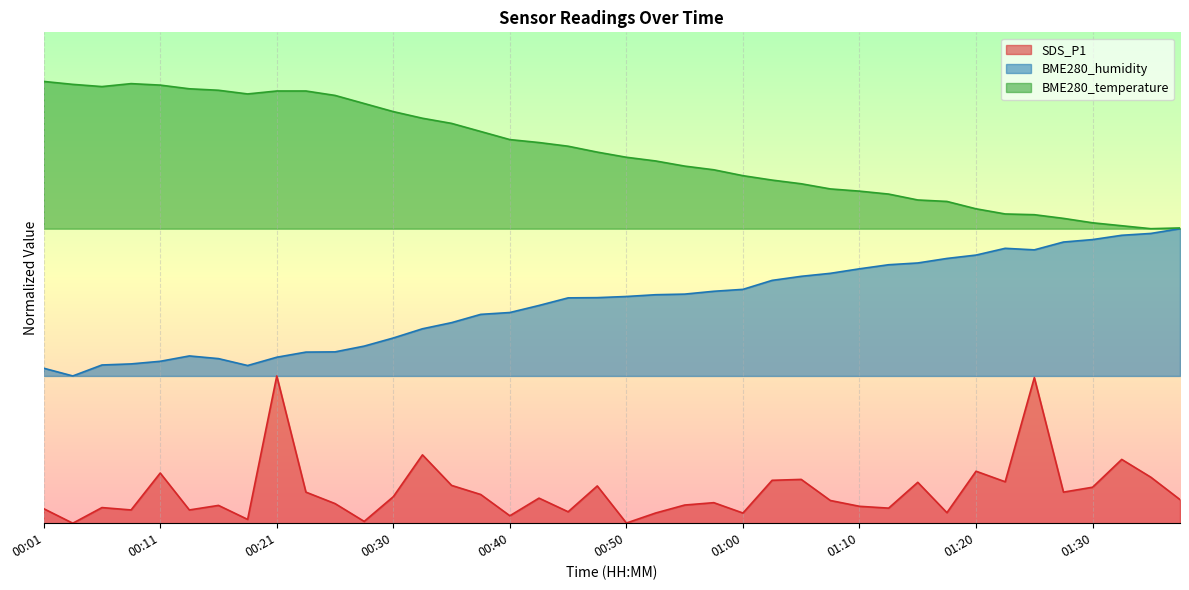

At which category does the chart reach its minimum across all series?

00:03